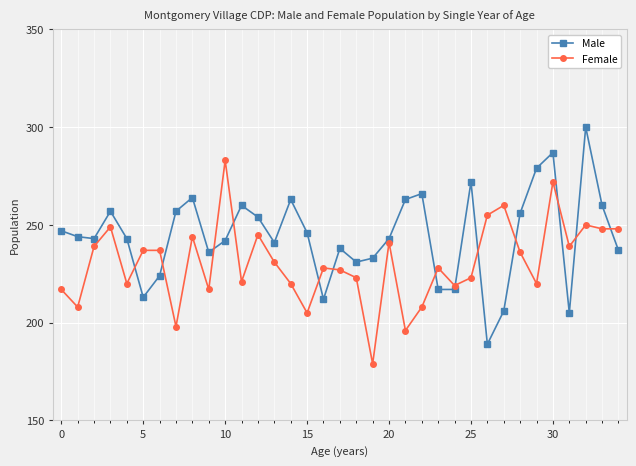

Which series ends up on top after the final intersection of Female and Male?

Female